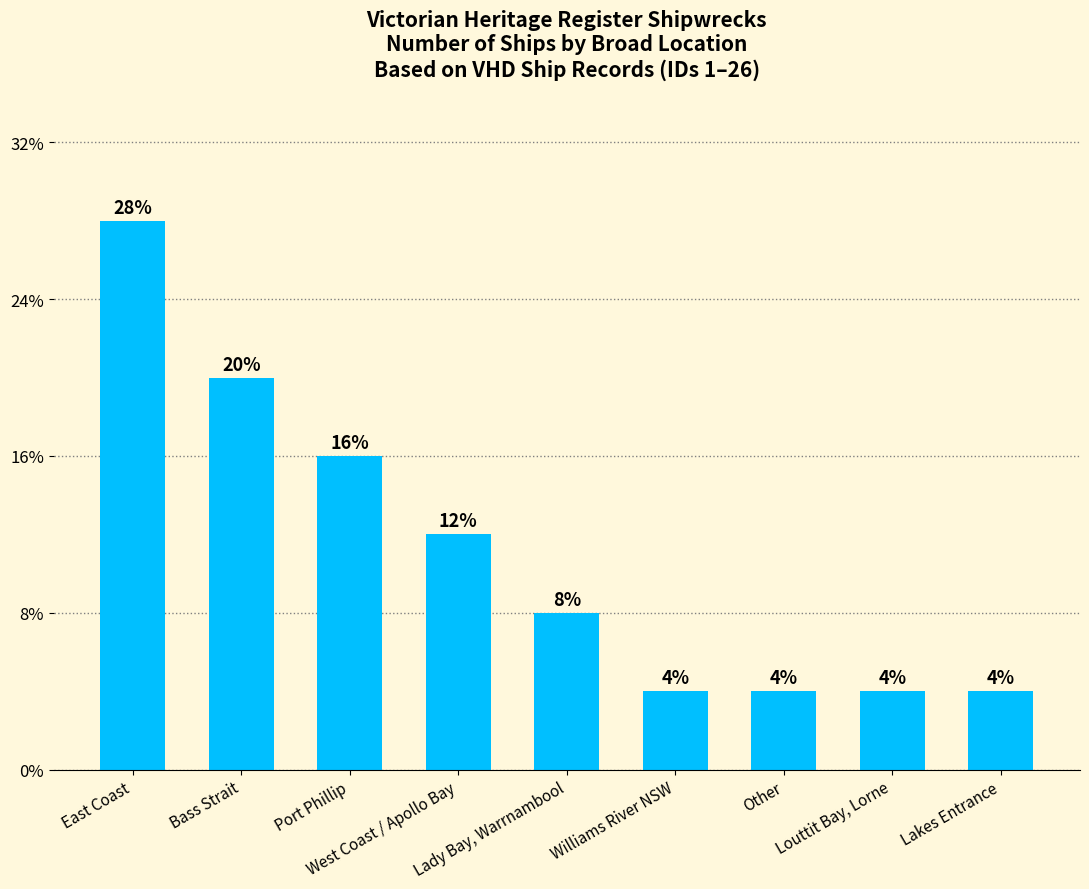

Count the number of categories in the chart.

9